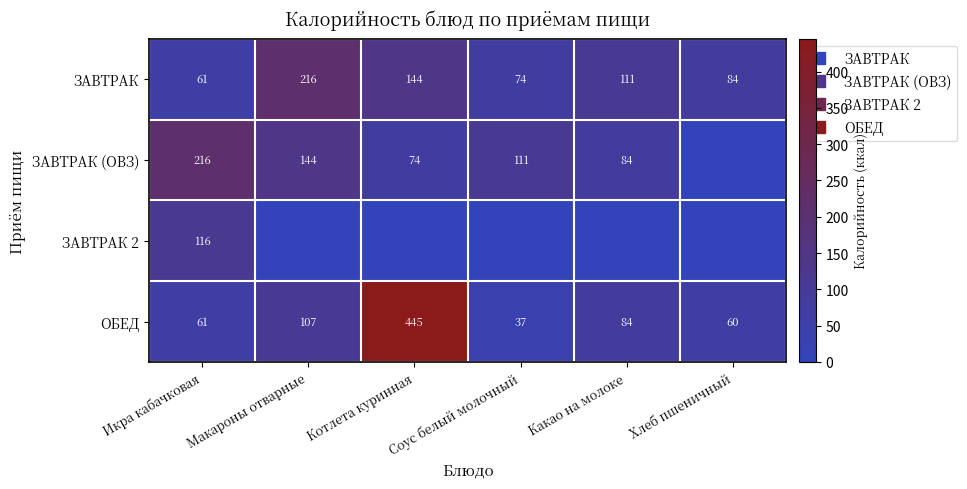

At which label does ЗАВТРАК (ОВЗ) first exceed 111?

Икра кабачковая